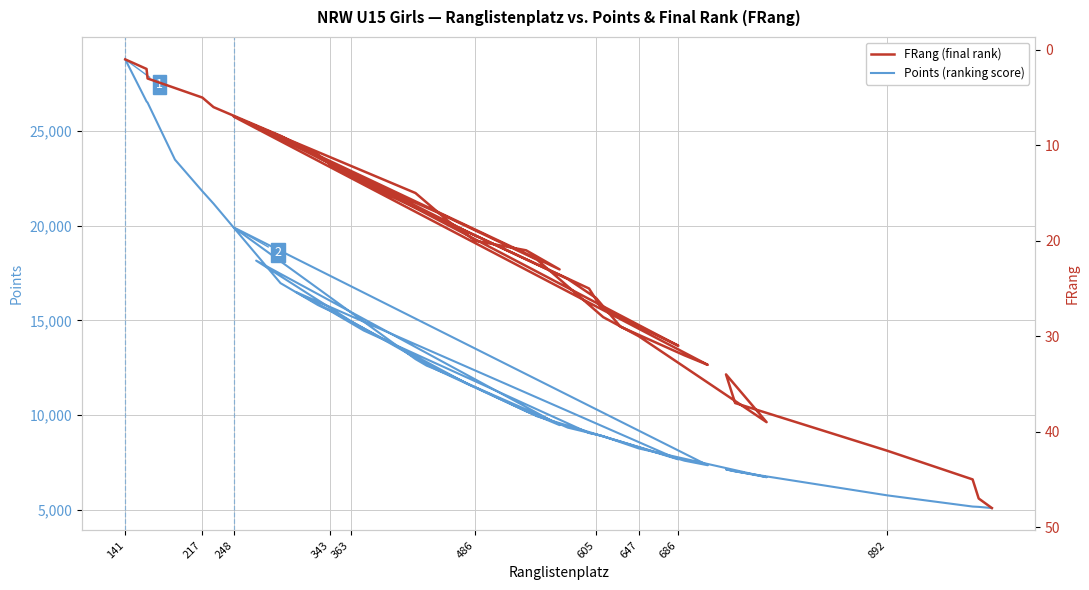

True or false: Points (ranking score) and FRang (final rank) intersect in this chart.

False